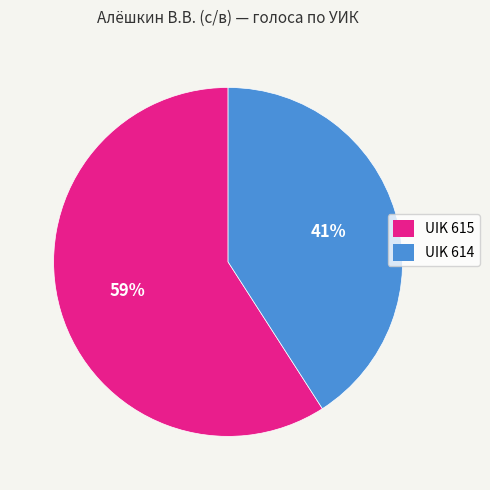

What percentage is the UIK 614 slice, to the nearest percent?

41%